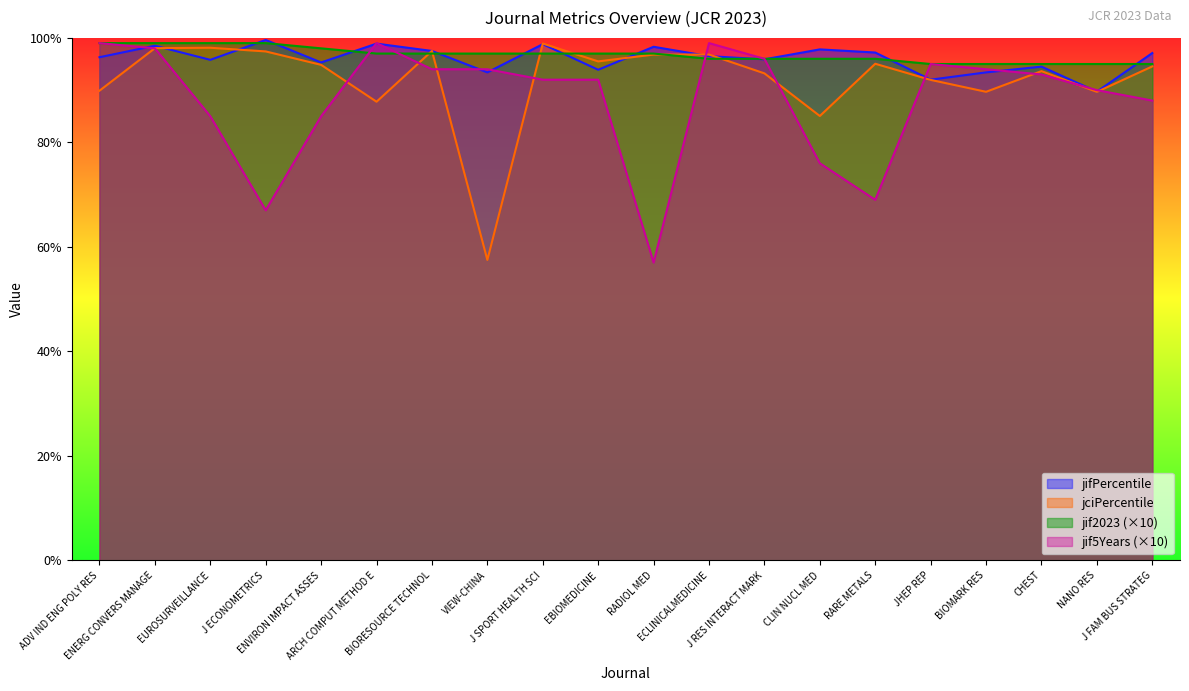

What position from the left is J RES INTERACT MARK?

13